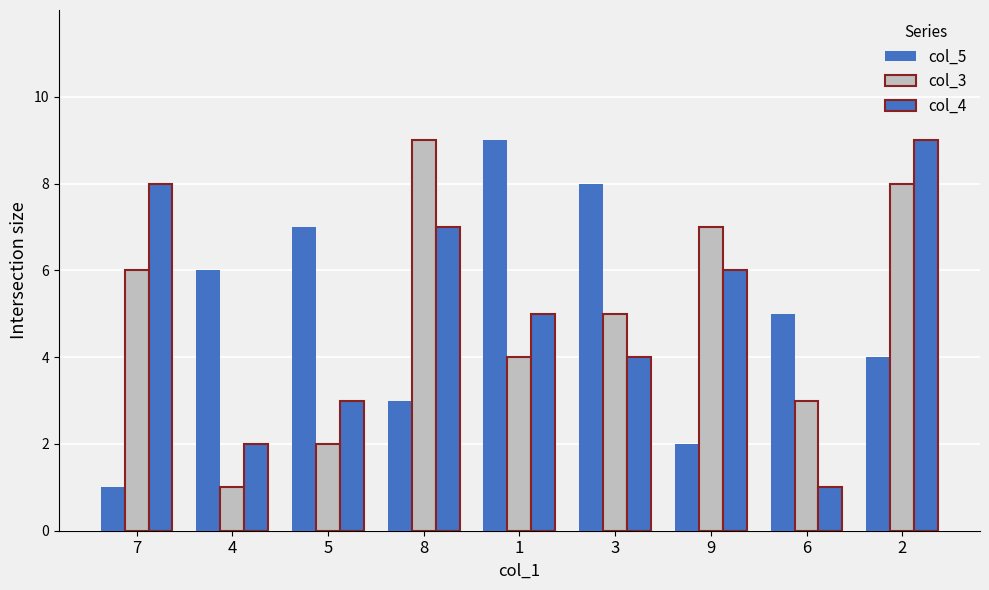

How many groups of bars are there?

9